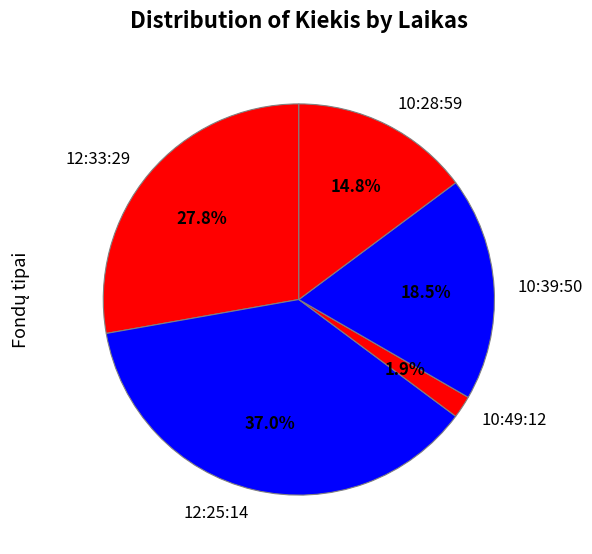

Which category has the biggest portion of the pie?

12:25:14